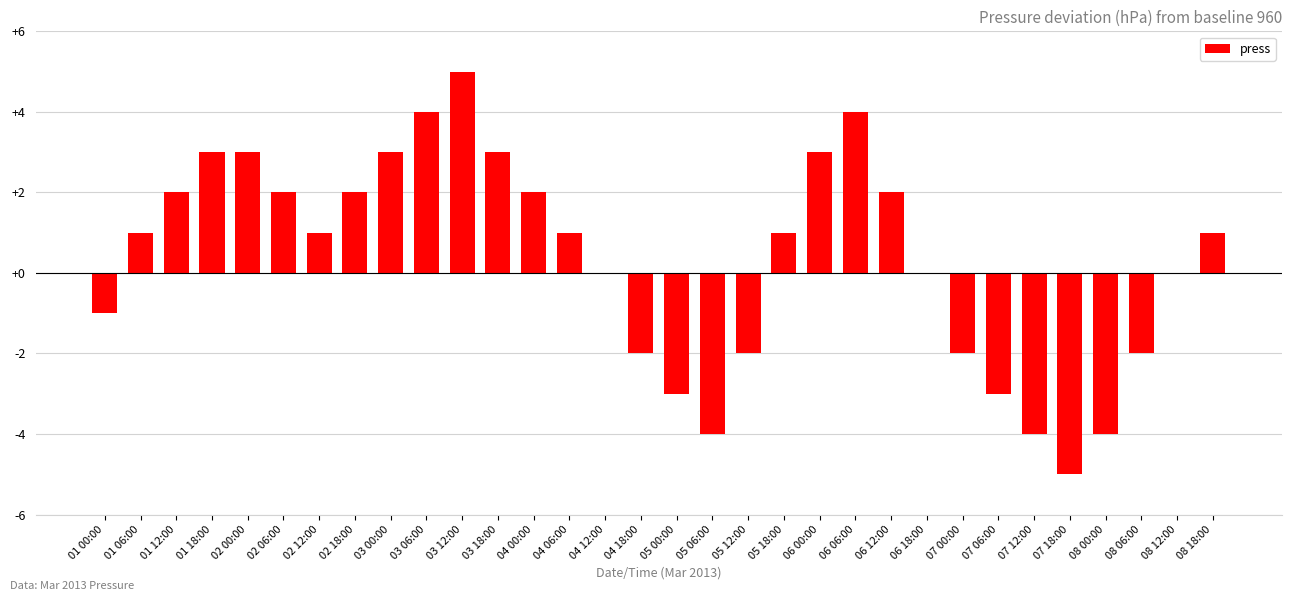

How many distinct data groups are displayed?

1